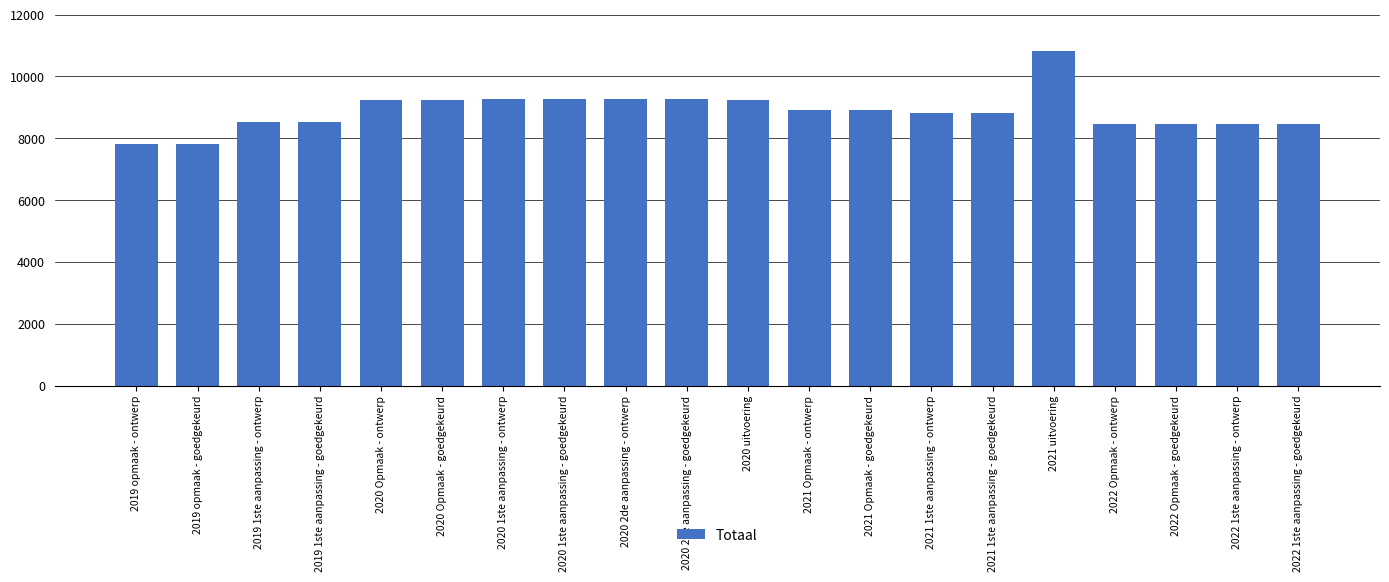

Count the number of categories in the chart.

20